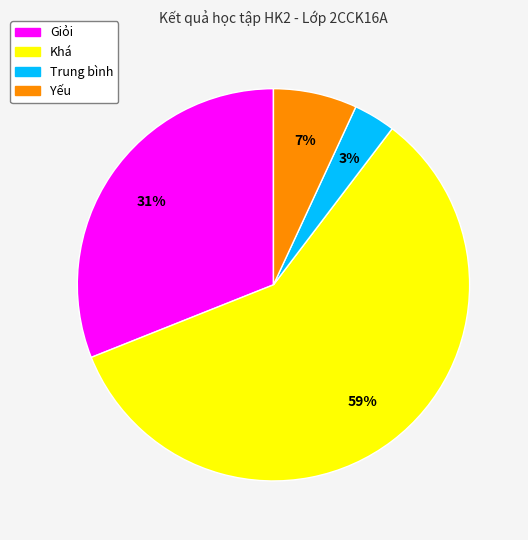

Is it true that Khá is 50% of the pie?

False